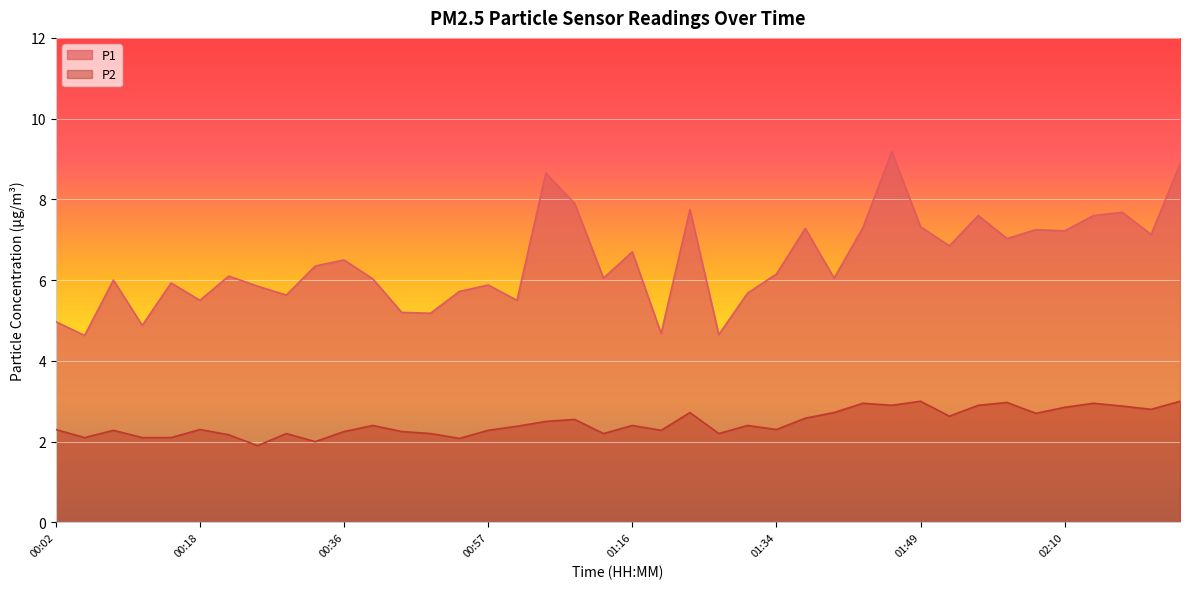

What value does the P1 series have at 01:54?

7.6